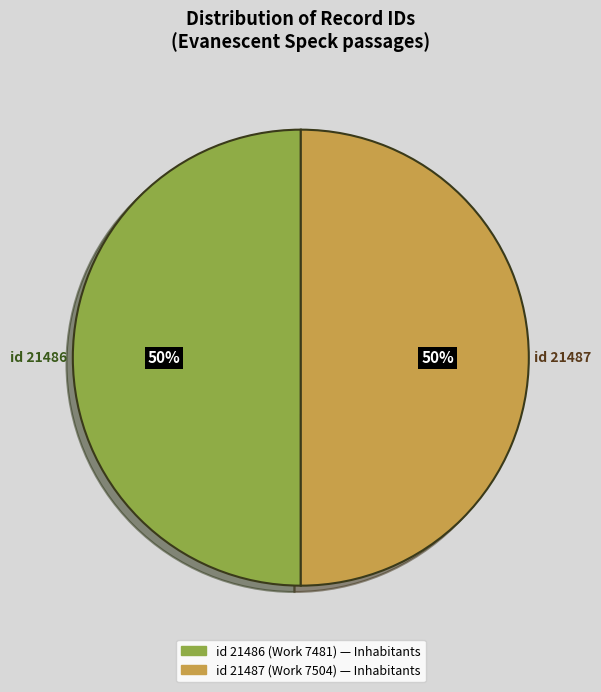

Approximately how many times larger is the value at id 21487 compared to id 21486?

1.0